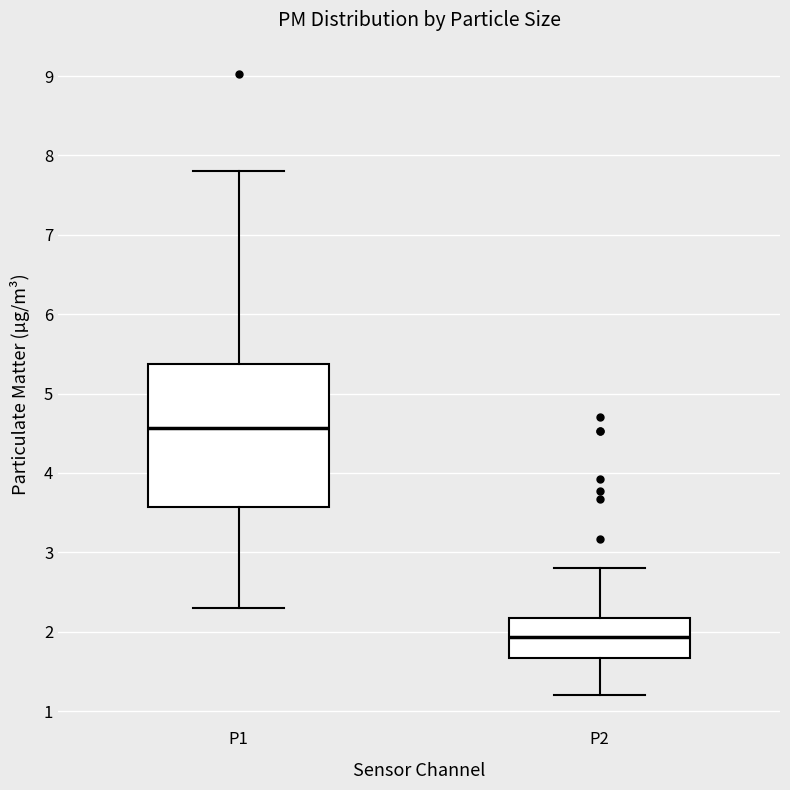

Which box's median line is the lowest?

P2